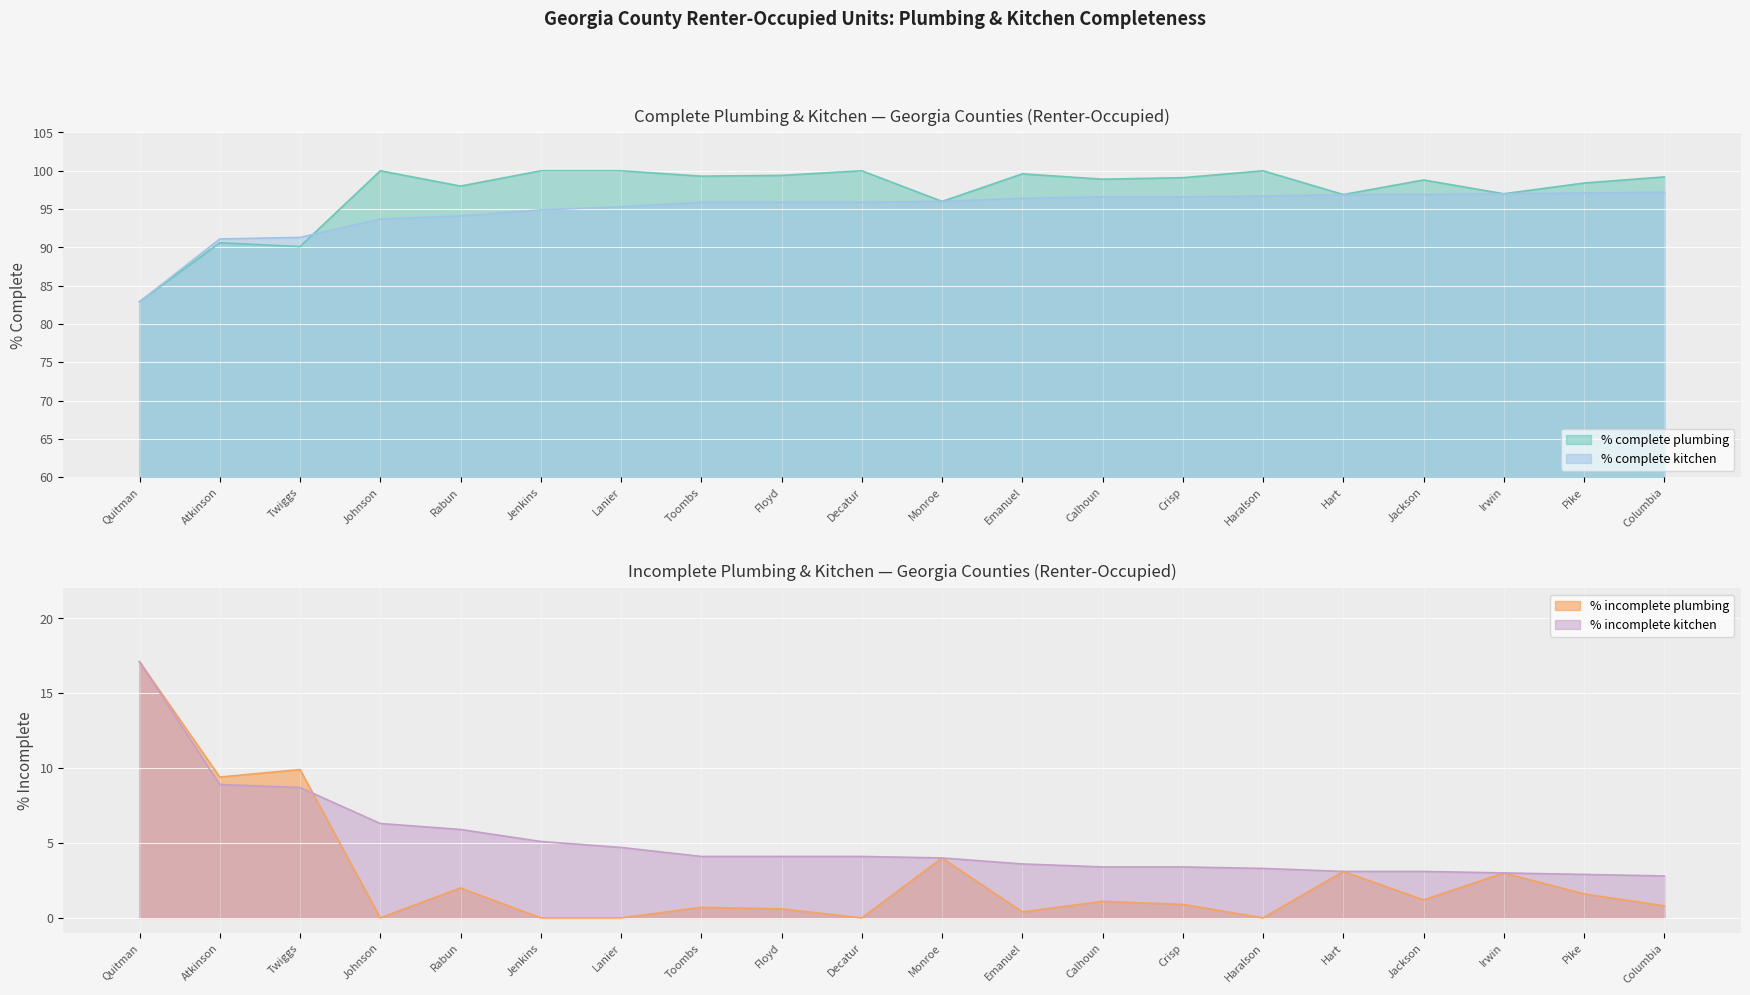

Reading left to right, transcribe all the data shown in this chart.

% complete plumbing: 82.9	90.6	90.1	100.0	98.0	100.0	100.0	99.3	99.4	100.0	96.0	99.6	98.9	99.1	100.0	96.9	98.8	97.0	98.4	99.2
% incomplete plumbing: 17.1	9.4	9.9	0.0	2.0	0.0	0.0	0.7	0.6	0.0	4.0	0.4	1.1	0.9	0.0	3.1	1.2	3.0	1.6	0.8
% complete kitchen: 82.9	91.1	91.3	93.7	94.1	94.9	95.3	95.9	95.9	95.9	96.0	96.4	96.6	96.6	96.7	96.9	96.9	97.0	97.1	97.2
% incomplete kitchen: 17.1	8.9	8.7	6.3	5.9	5.1	4.7	4.1	4.1	4.1	4.0	3.6	3.4	3.4	3.3	3.1	3.1	3.0	2.9	2.8